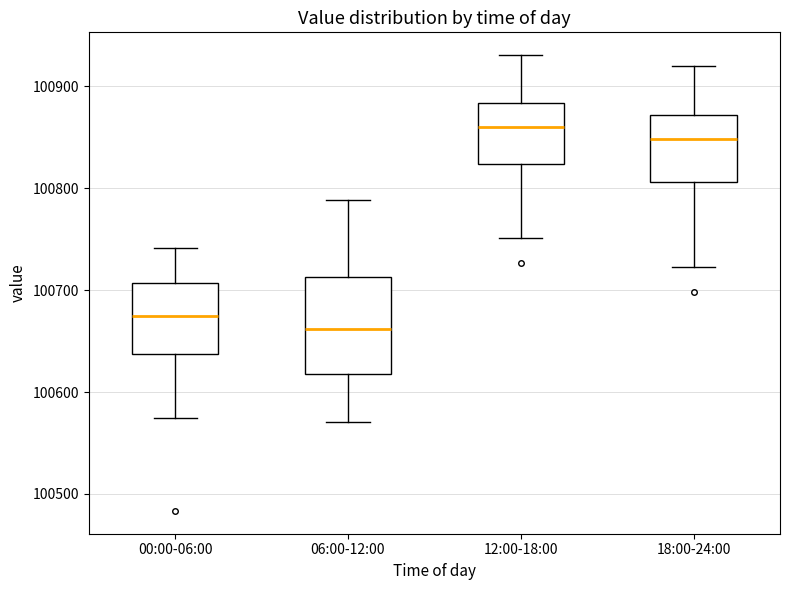

Which box's median line is the highest?

12:00-18:00